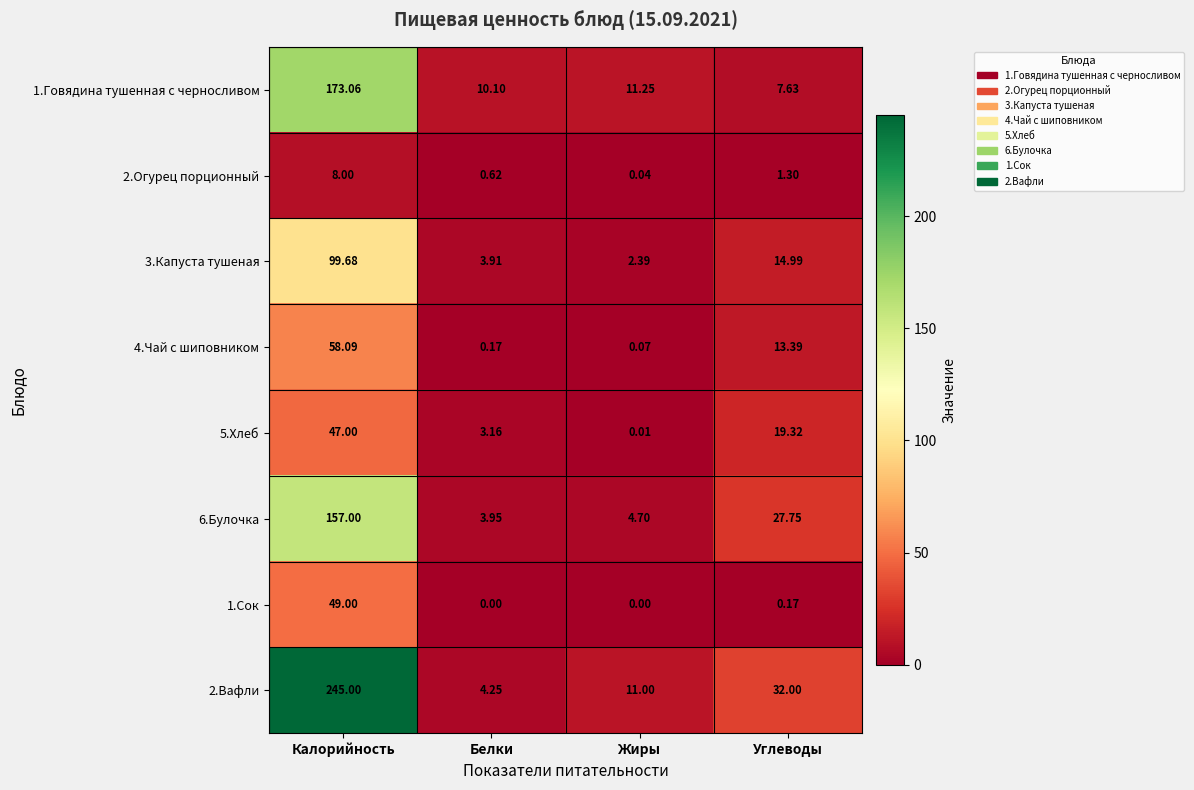

What is the maximum value shown in the chart?

245.0